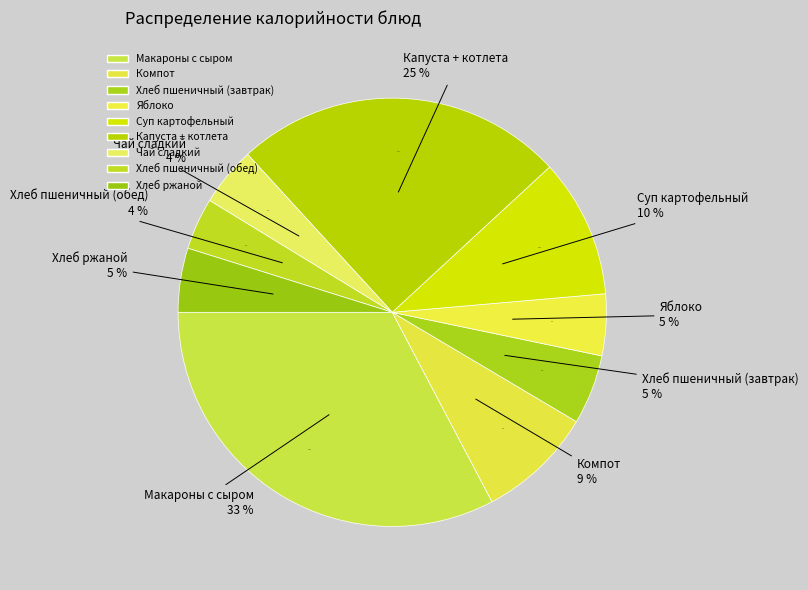

What percentage is the Чай сладкий slice, to the nearest percent?

4%